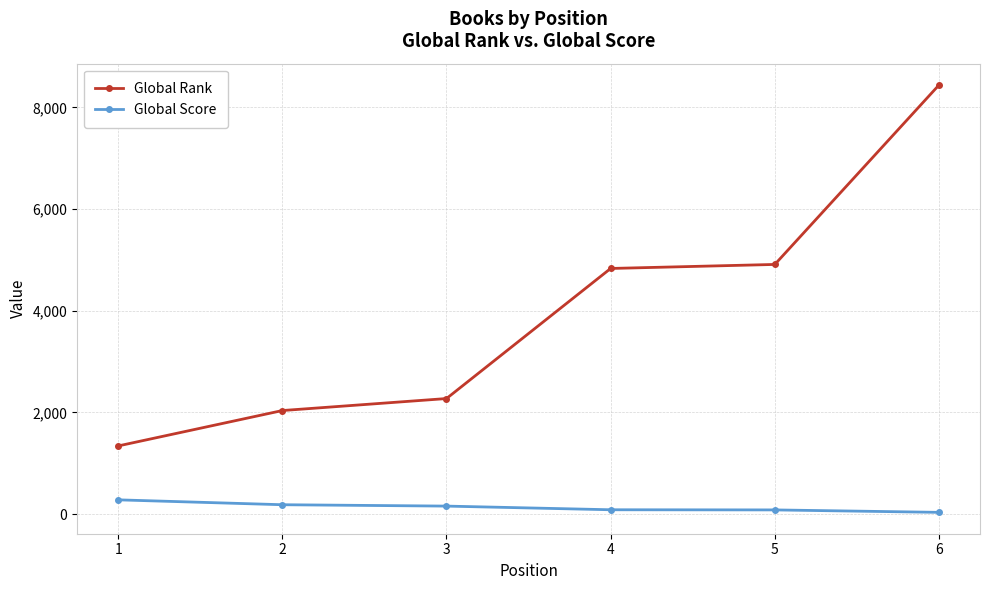

Which series has the widest spread of values?

Global Rank